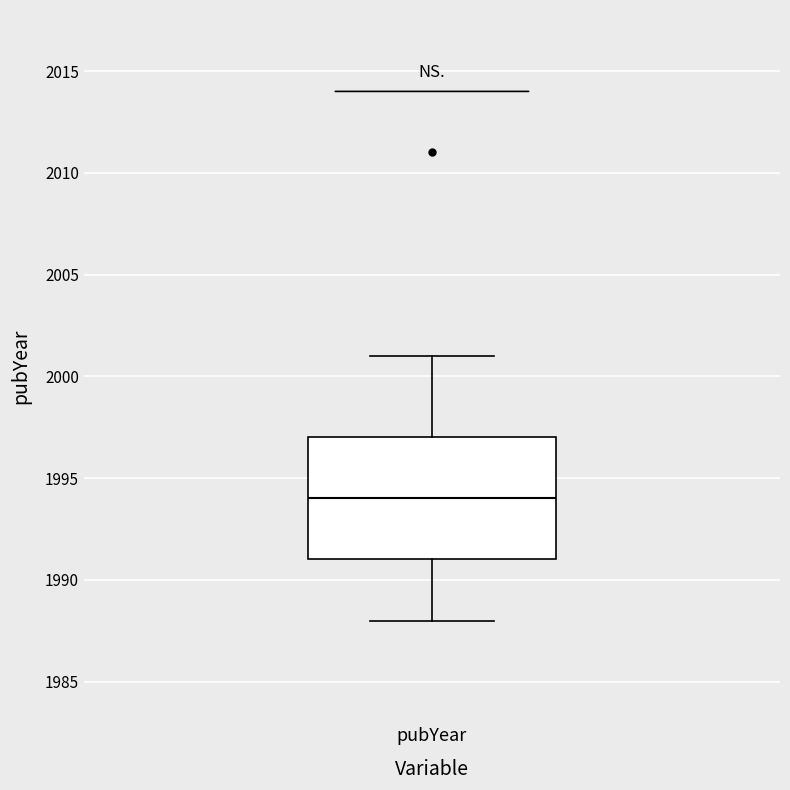

Where does the lower whisker of the box for pubYear end on the y-axis? The values are not printed on the chart, so give them approximately, as read against the axis.

1988